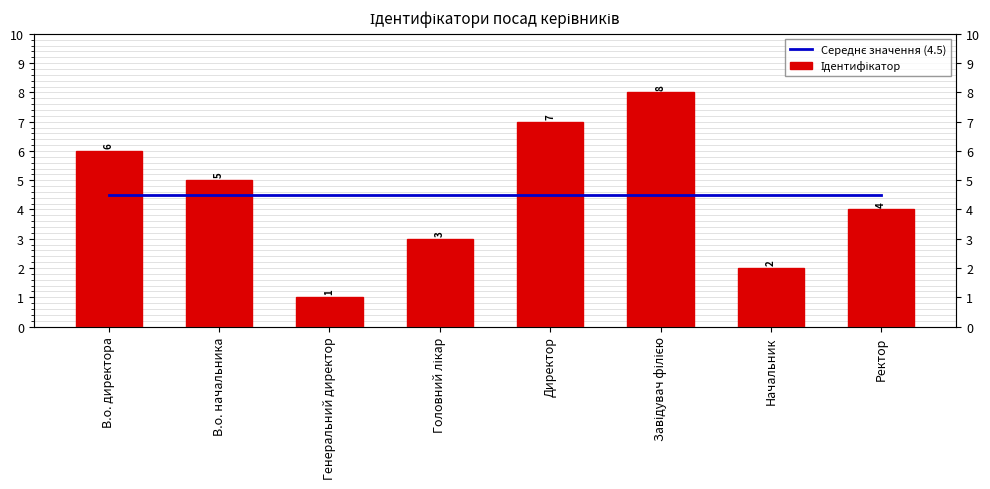

Reading left to right, extract all data points from this chart.

Середнє значення (4.5): В.о. директора=4.5	В.о. начальника=4.5	Генеральний директор=4.5	Головний лікар=4.5	Директор=4.5	Завідувач філією=4.5	Начальник=4.5	Ректор=4.5
Ідентифікатор: В.о. директора=6.0	В.о. начальника=5.0	Генеральний директор=1.0	Головний лікар=3.0	Директор=7.0	Завідувач філією=8.0	Начальник=2.0	Ректор=4.0